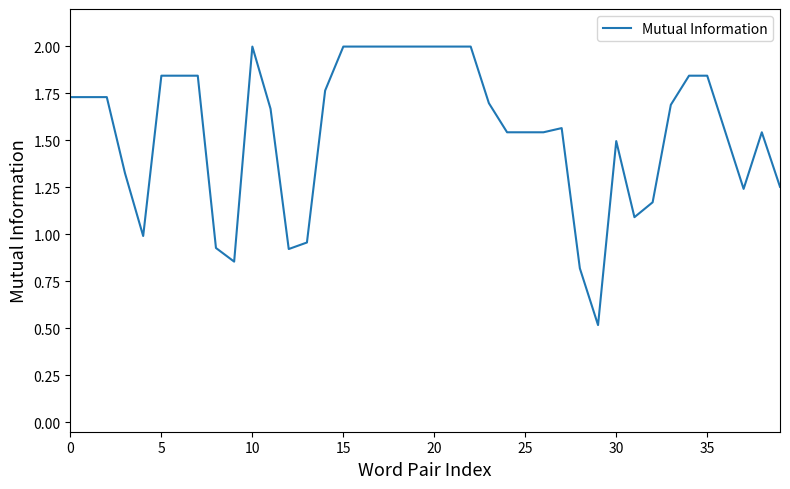

What is the smallest value displayed?

0.5